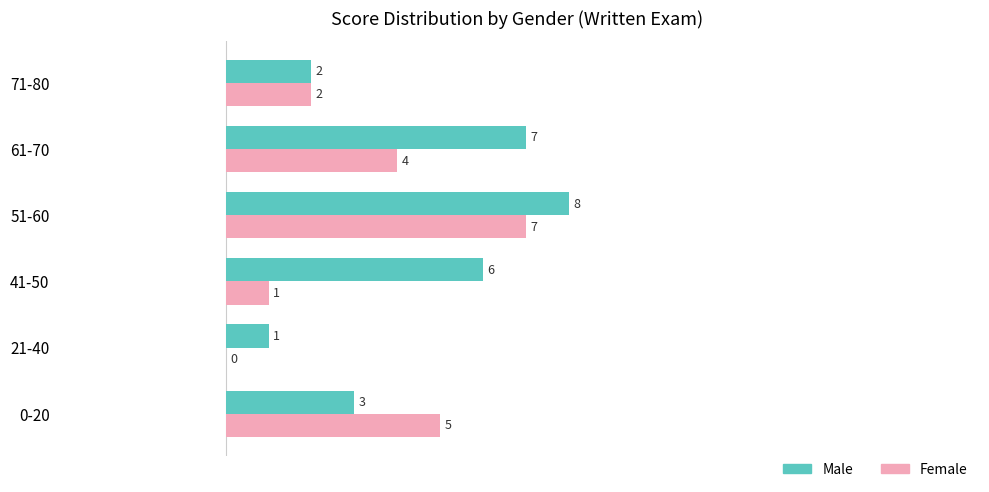

Which category has the highest value in the Female series?

51-60